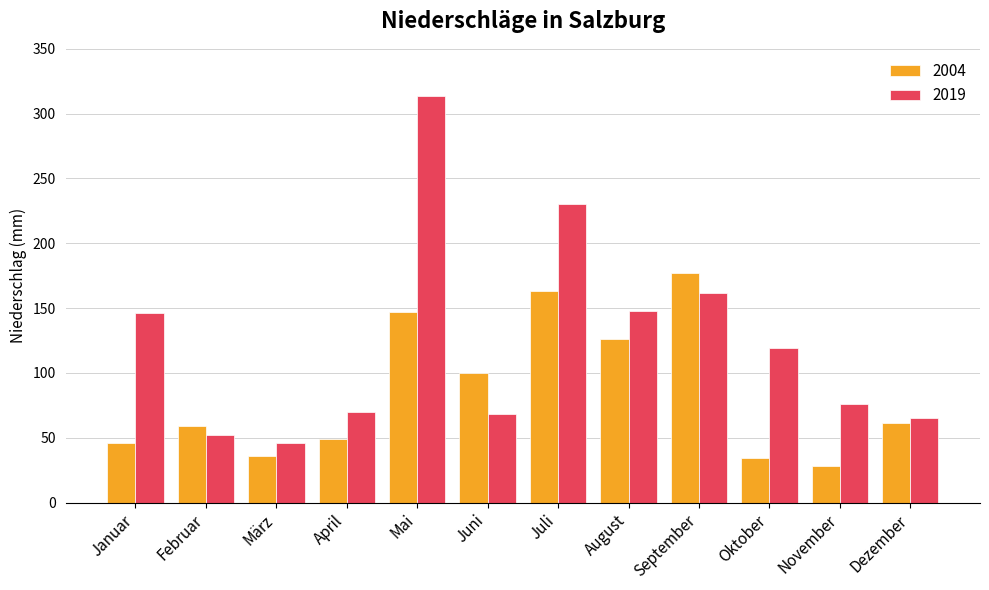

Which series has the widest spread of values?

2019